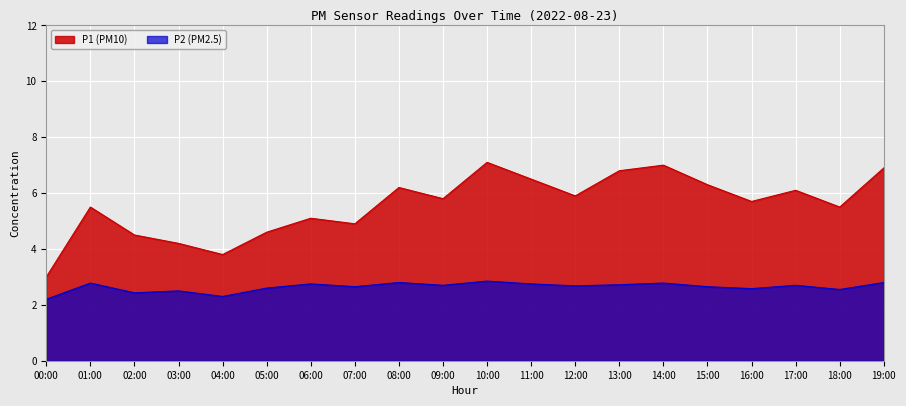

Does the chart display data point markers on the line(s)?

No